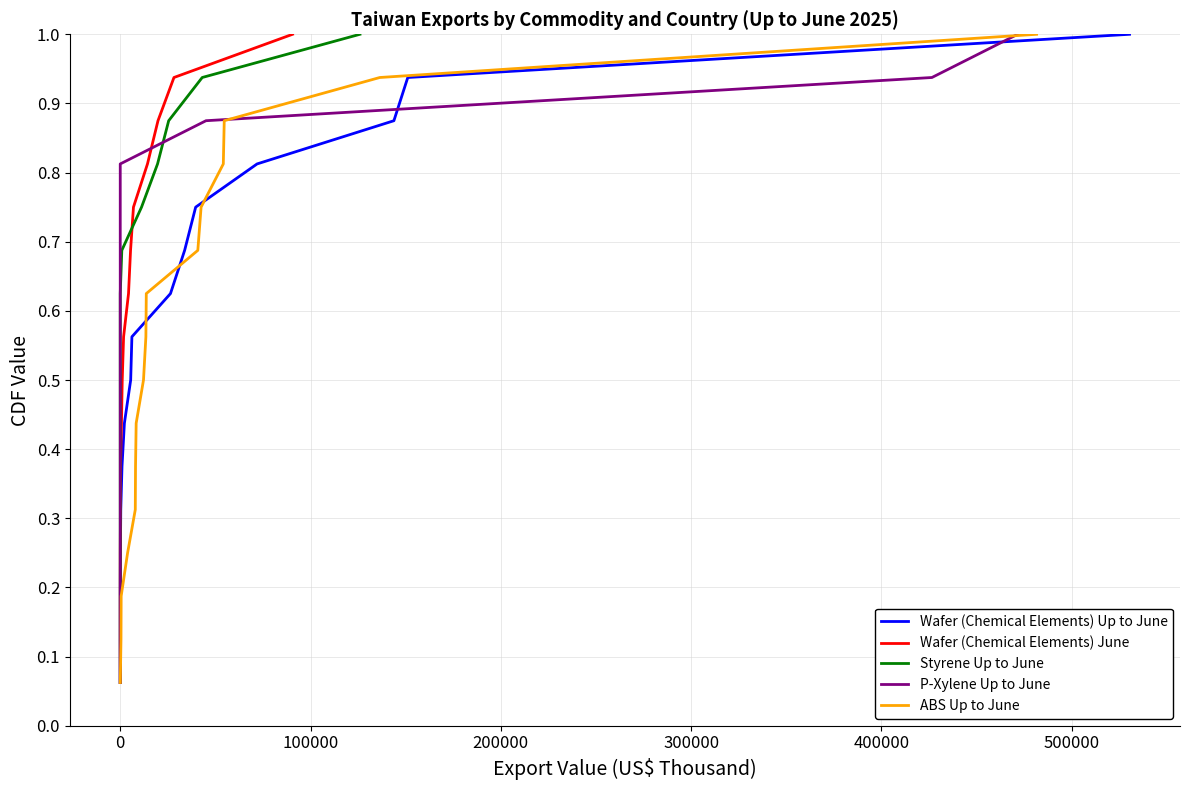

True or false: Wafer (Chemical Elements) Up to June and Styrene Up to June cross at least once.

False